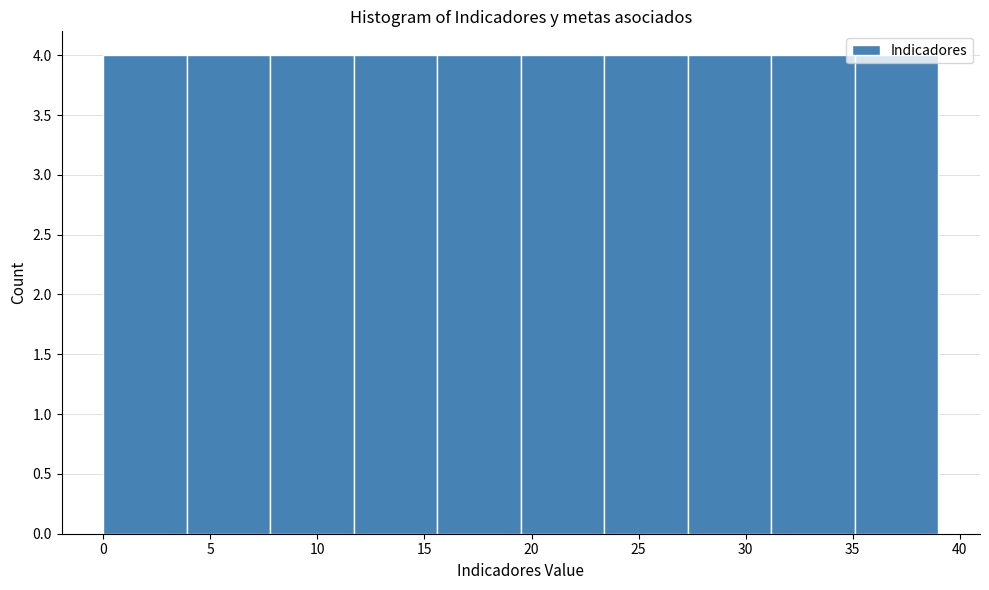

Reading left to right, transcribe this chart: for each bar, give the range it covers on the x-axis and its height. Neither the bar edges nor the heights are printed on the chart, so give them approximately, as read against the axes.

0.0 to 3.9: 4
3.9 to 7.8: 4
7.8 to 11.7: 4
11.7 to 15.6: 4
15.6 to 19.5: 4
19.5 to 23.4: 4
23.4 to 27.3: 4
27.3 to 31.2: 4
31.2 to 35.1: 4
35.1 to 39.0: 4